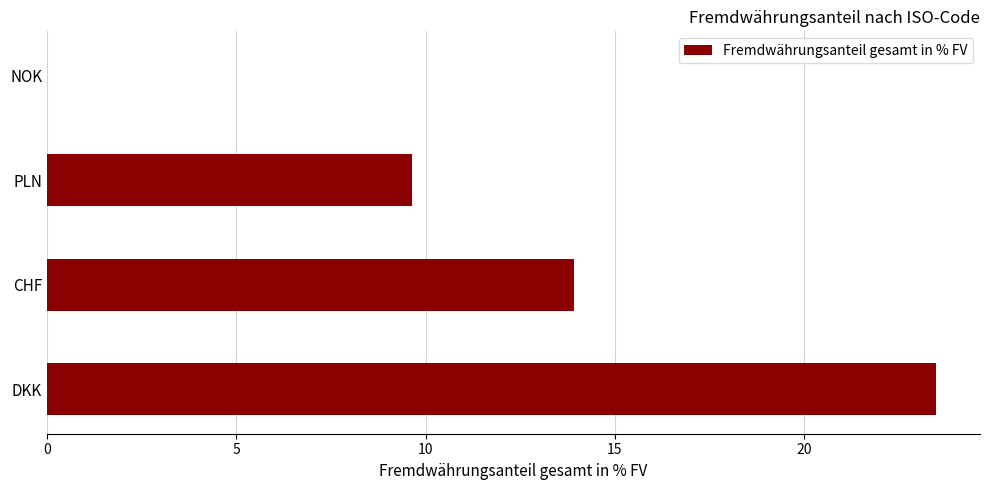

What is the average value?

11.8